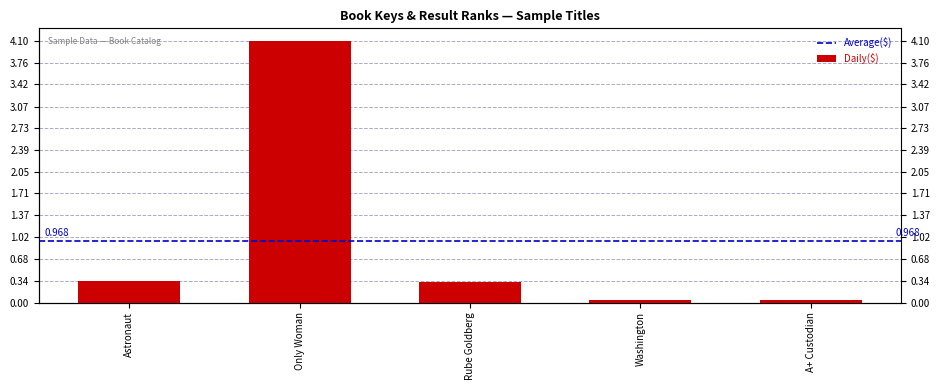

List the labels in order of value, smallest first.

A+ Custodian, Washington, Rube Goldberg, Astronaut, Only Woman